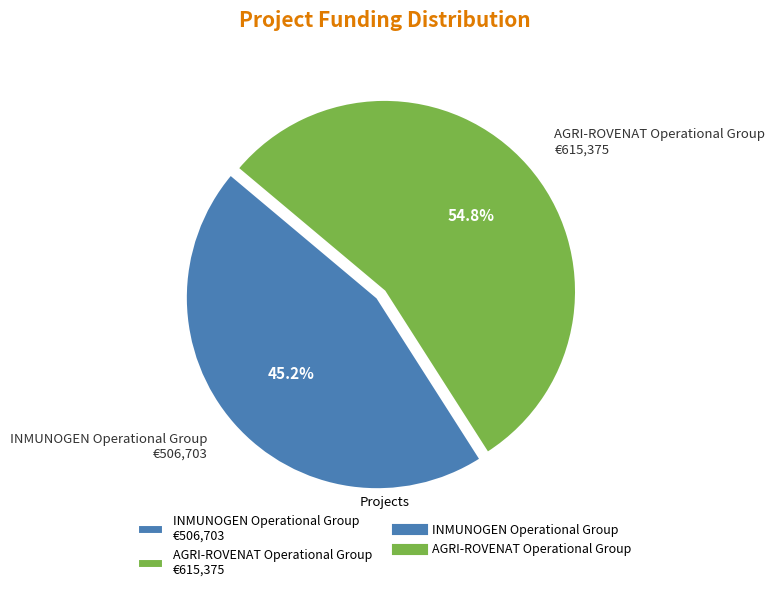

How many slices are in this pie chart?

2